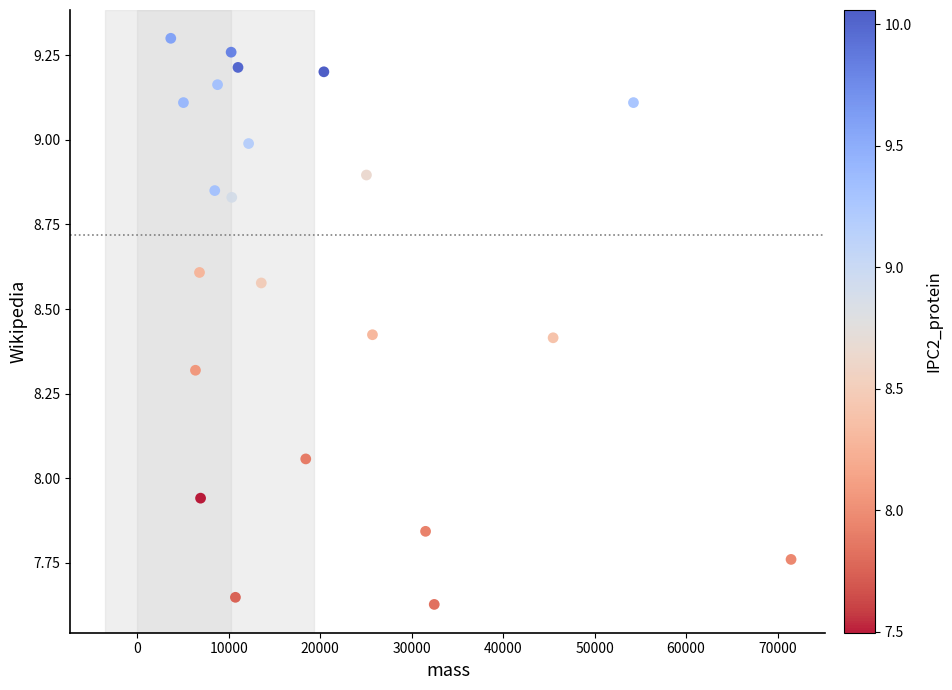

What is the range of X values (max minus min)?

67831.5